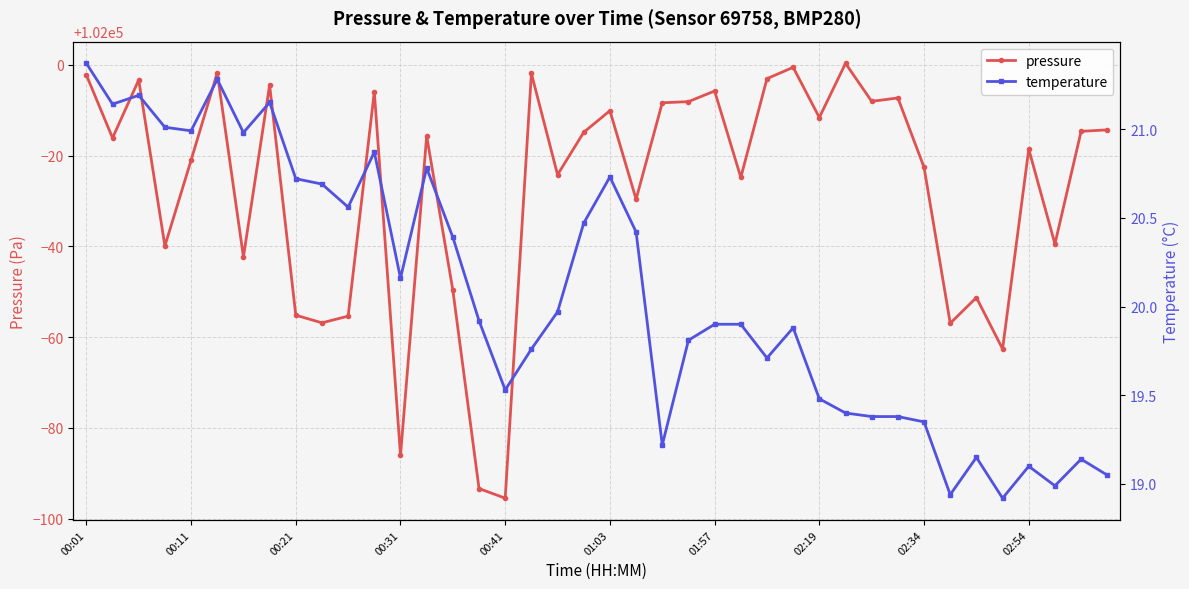

At which category does the chart reach its peak across all series?

29